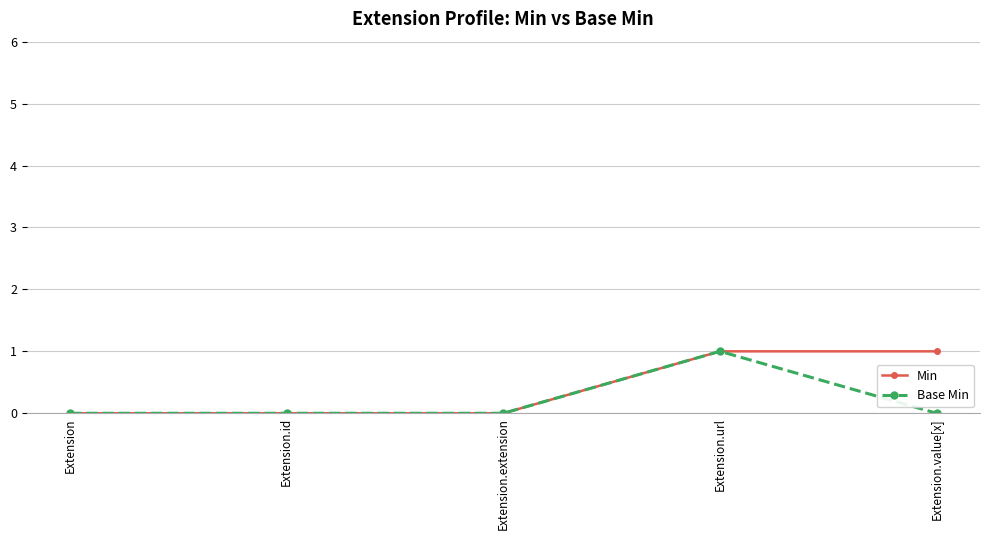

Is it true that Base Min equals 0 at Extension.extension?

True